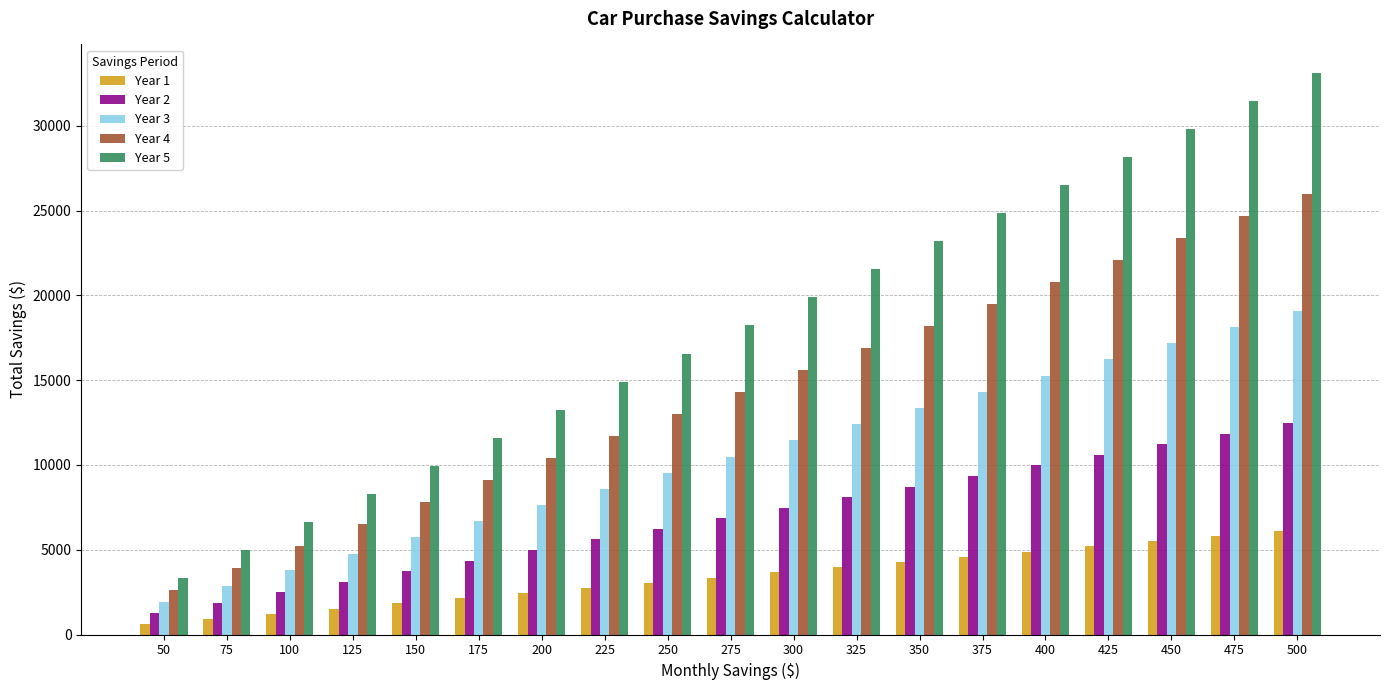

What is the difference between the maximum and minimum values in the Year 3 series?

17181.7